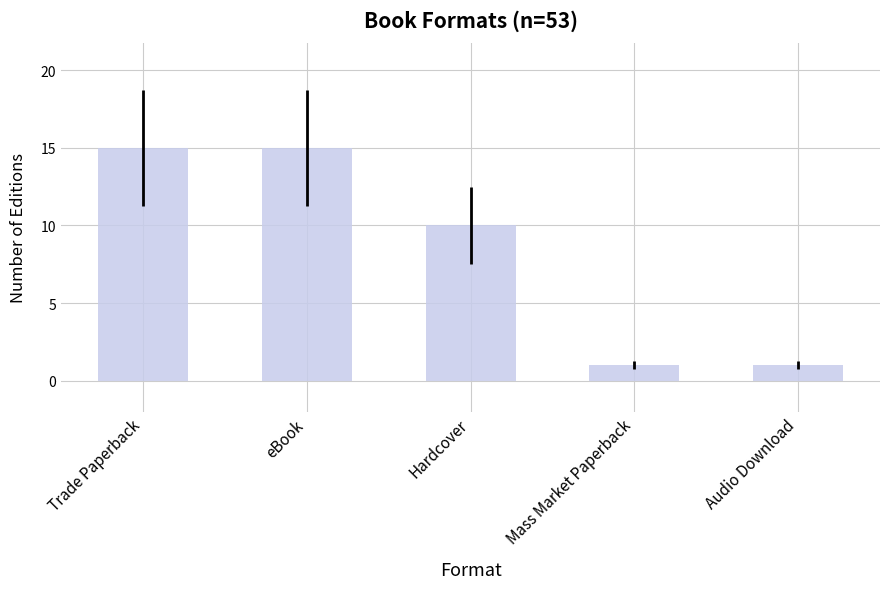

Reading left to right, transcribe all the data shown in this chart.

Trade Paperback=15	eBook=15	Hardcover=10	Mass Market Paperback=1	Audio Download=1